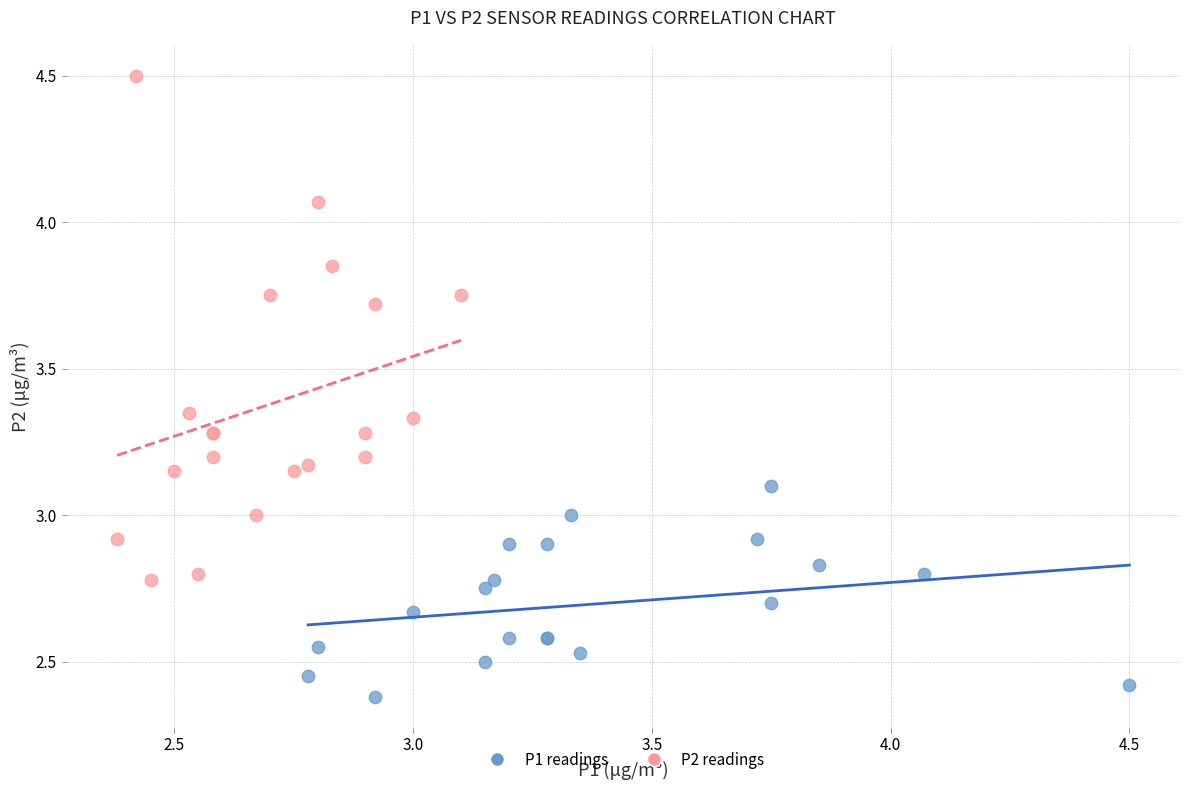

Which series has the largest Y range (max minus min)?

P2 readings